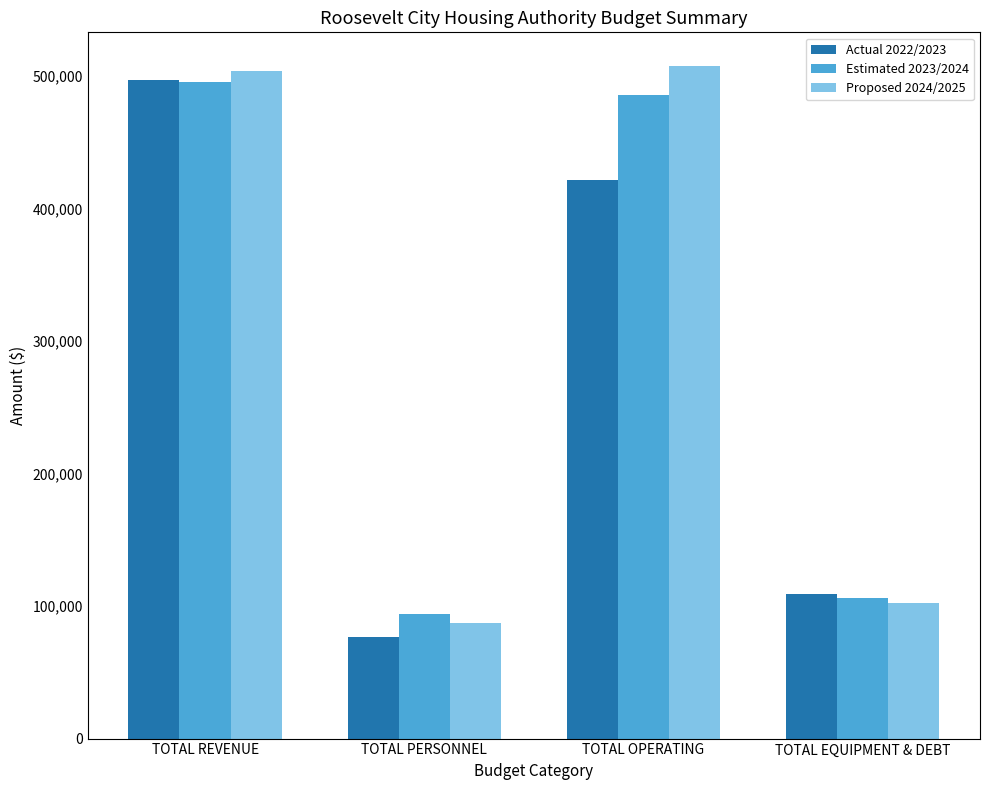

What is the difference between the maximum and second lowest values in the Estimated 2023/2024 series?

389486.0